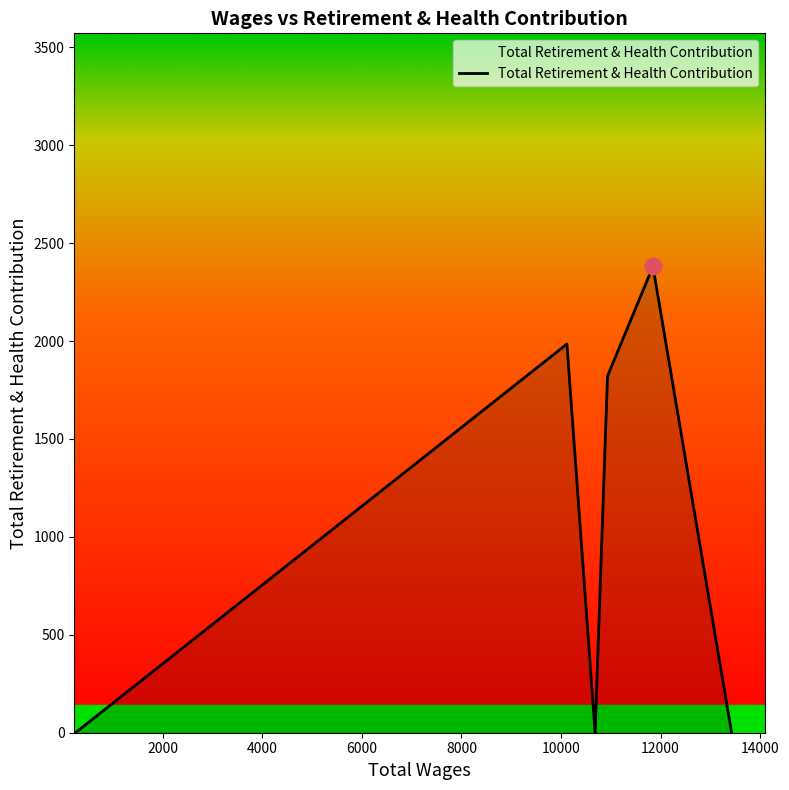

What is the sum of all values?

6187